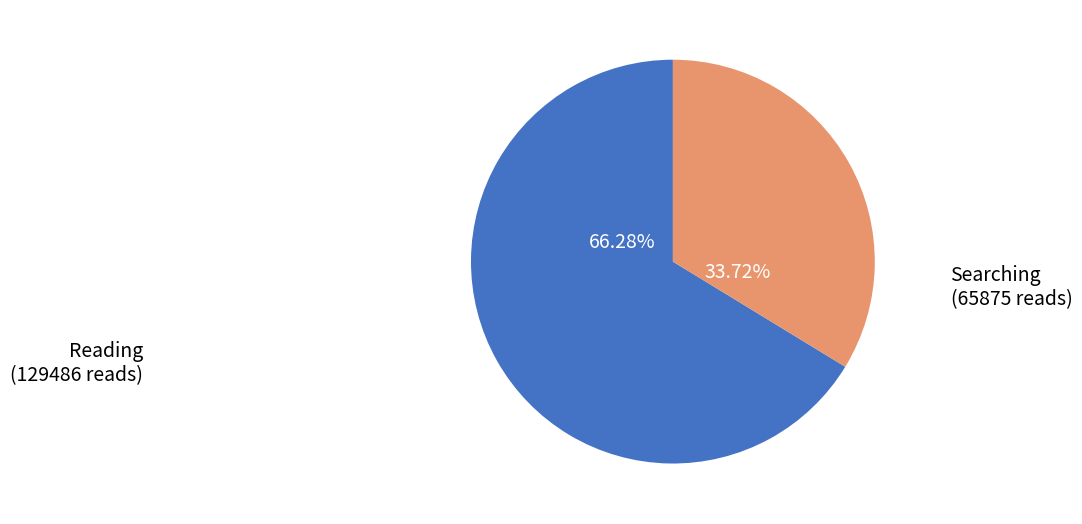

Is there any slice that represents more than half of the pie?

Yes